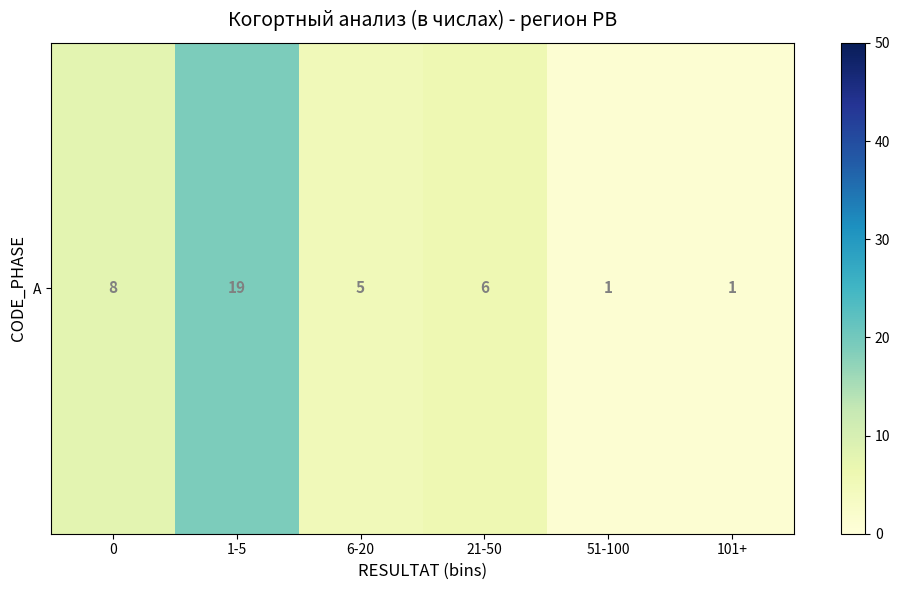

At which category does the chart reach its peak across all series?

1-5